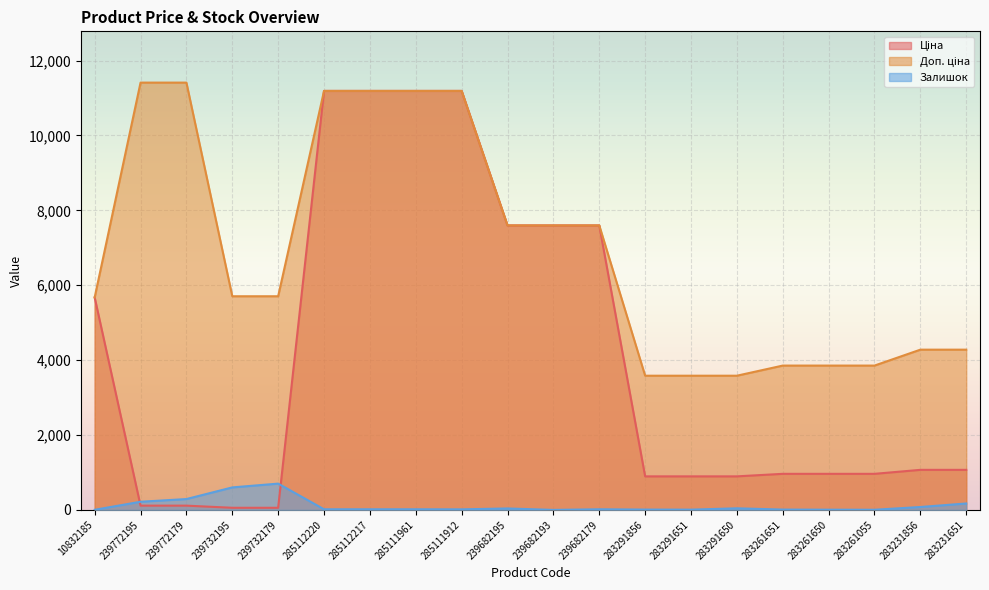

Does the chart display data point markers on the line(s)?

No